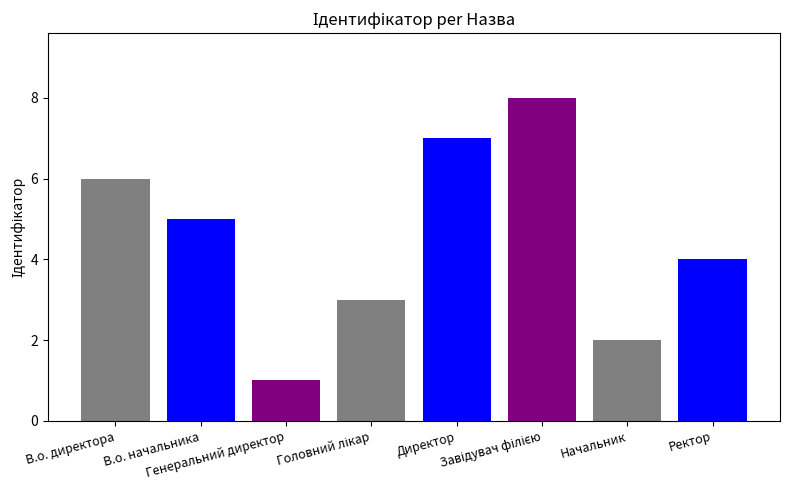

At which label does the data first exceed 5?

В.о. директора